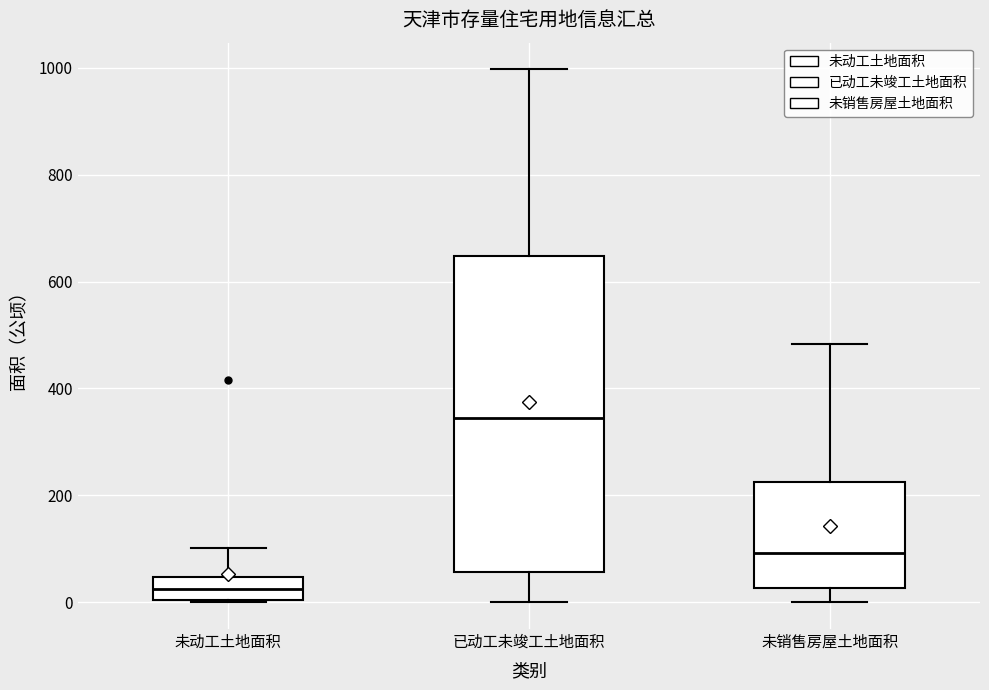

Which box is the tallest, from its lower edge to its upper edge?

已动工未竣工土地面积